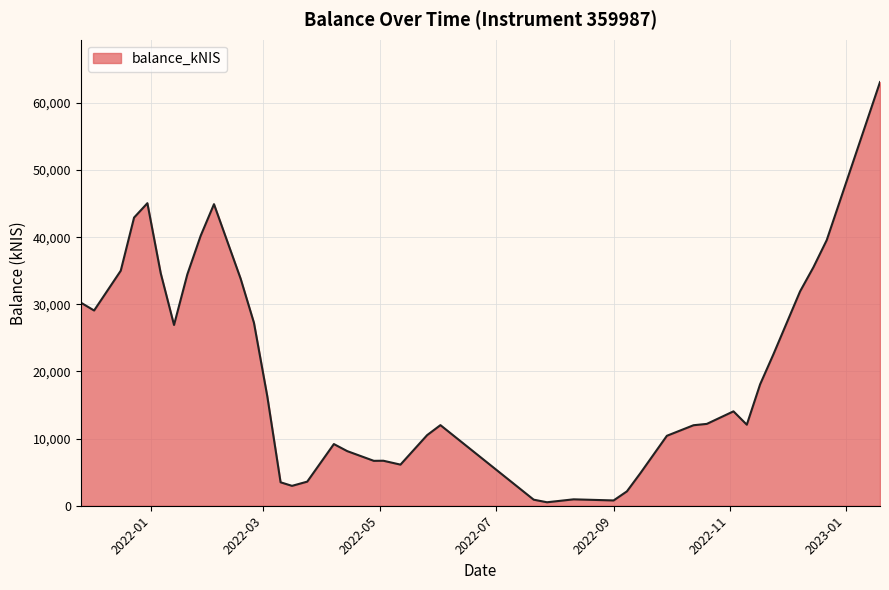

What is the maximum value shown in the chart?

63106.8